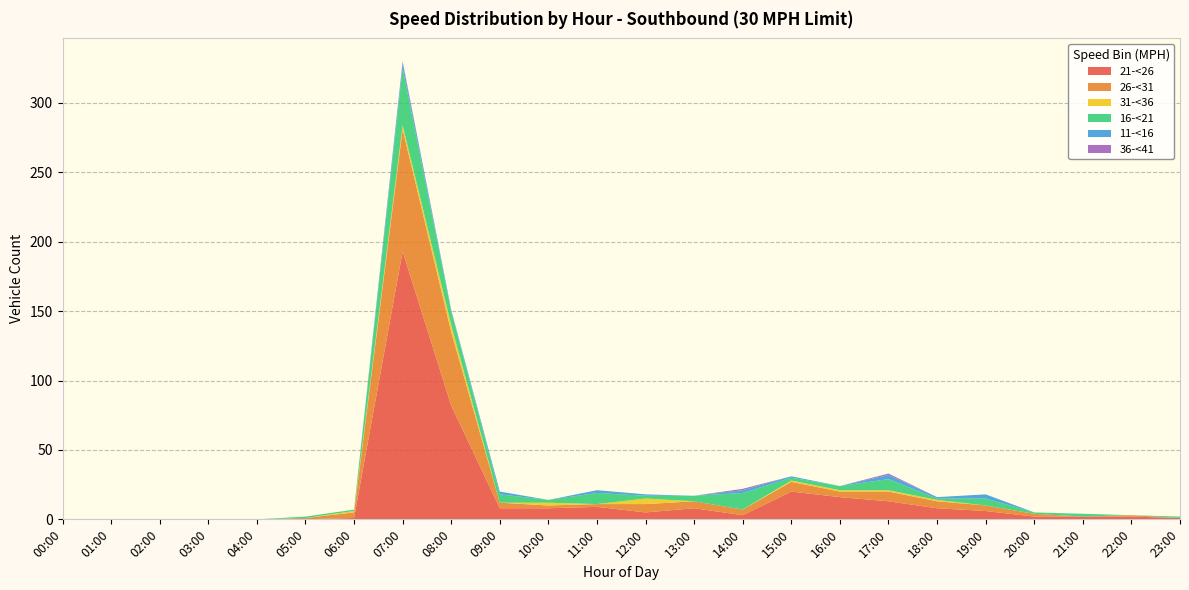

Reading left to right, list all the values displayed in this chart.

21-<26: 00:00=0	01:00=0	02:00=0	03:00=0	04:00=0	05:00=0	06:00=1	07:00=193	08:00=82	09:00=8	10:00=8	11:00=9	12:00=5	13:00=8	14:00=3	15:00=20	16:00=16	17:00=13	18:00=8	19:00=6	20:00=2	21:00=2	22:00=2	23:00=1
26-<31: 00:00=0	01:00=0	02:00=0	03:00=0	04:00=0	05:00=1	06:00=4	07:00=88	08:00=53	09:00=4	10:00=2	11:00=2	12:00=6	13:00=5	14:00=4	15:00=7	16:00=4	17:00=7	18:00=5	19:00=4	20:00=2	21:00=0	22:00=1	23:00=0
31-<36: 00:00=0	01:00=0	02:00=0	03:00=0	04:00=0	05:00=0	06:00=1	07:00=3	08:00=5	09:00=0	10:00=2	11:00=0	12:00=4	13:00=0	14:00=0	15:00=1	16:00=1	17:00=1	18:00=1	19:00=0	20:00=0	21:00=0	22:00=0	23:00=0
16-<21: 00:00=0	01:00=0	02:00=0	03:00=0	04:00=0	05:00=1	06:00=1	07:00=41	08:00=10	09:00=6	10:00=2	11:00=8	12:00=2	13:00=4	14:00=12	15:00=2	16:00=3	17:00=8	18:00=1	19:00=5	20:00=1	21:00=2	22:00=0	23:00=1
11-<16: 00:00=0	01:00=0	02:00=0	03:00=0	04:00=0	05:00=0	06:00=0	07:00=4	08:00=1	09:00=2	10:00=0	11:00=2	12:00=1	13:00=0	14:00=2	15:00=1	16:00=0	17:00=3	18:00=1	19:00=3	20:00=0	21:00=0	22:00=0	23:00=0
36-<41: 00:00=0	01:00=0	02:00=0	03:00=0	04:00=0	05:00=0	06:00=0	07:00=1	08:00=0	09:00=0	10:00=0	11:00=0	12:00=0	13:00=0	14:00=1	15:00=0	16:00=0	17:00=1	18:00=0	19:00=0	20:00=0	21:00=0	22:00=0	23:00=0